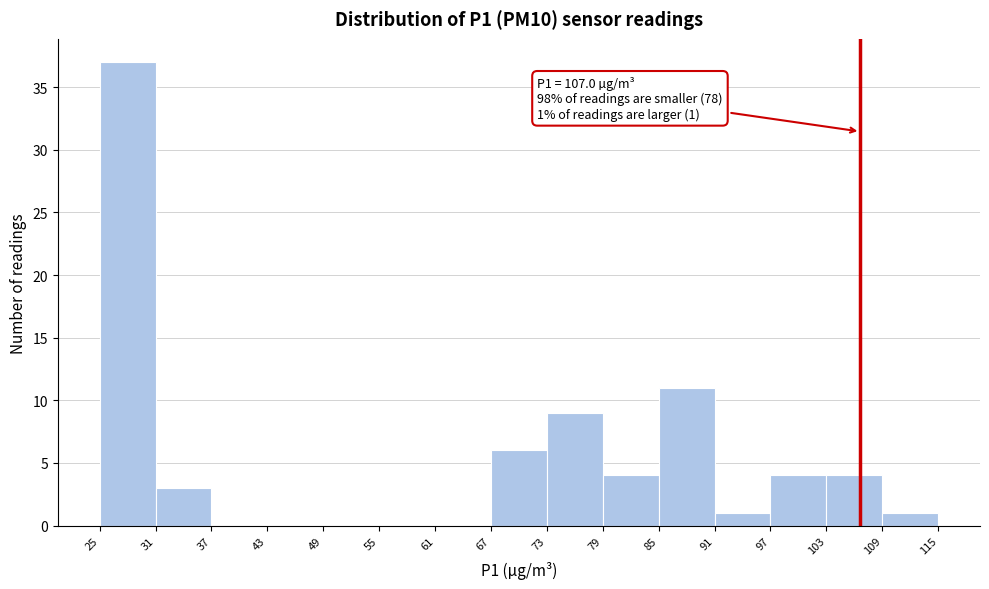

Which range on the x-axis has the tallest bar?

25 to 31